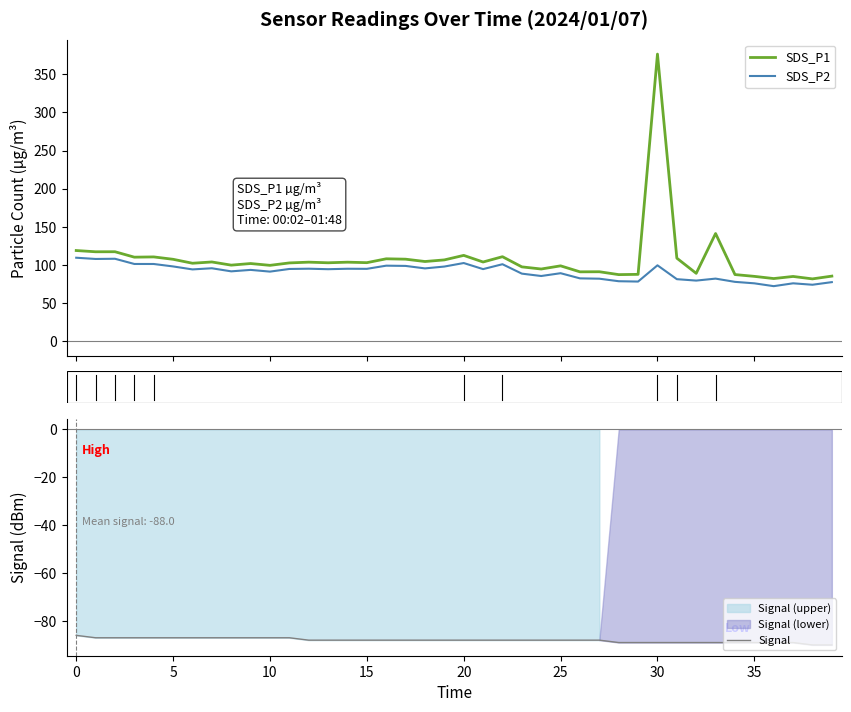

At which label does SDS_P1 reach its peak?

30